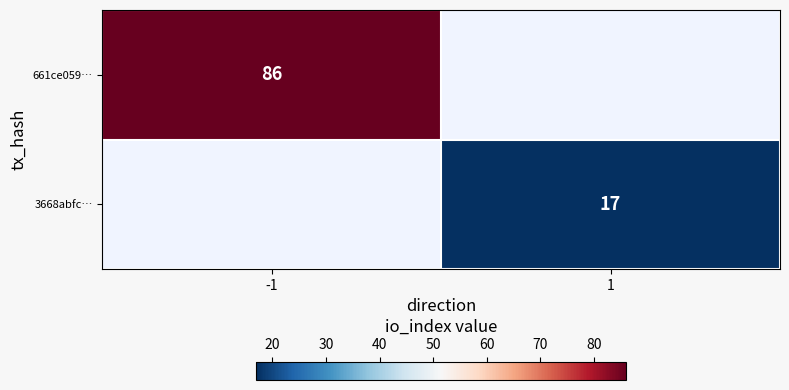

The 661ce059… series shows 86 at -1. True or false?

True